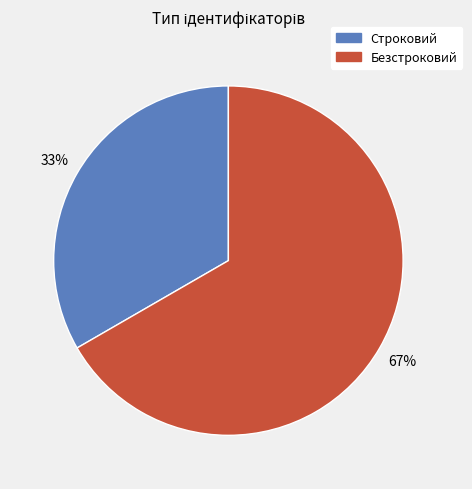

Does any single category account for the majority?

Yes